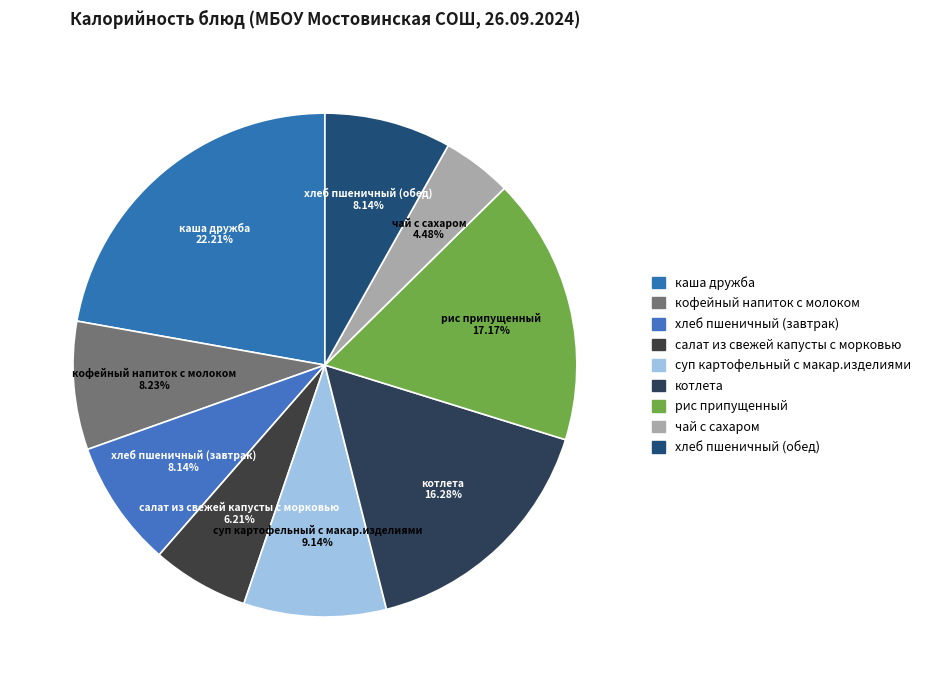

To the nearest percent, what portion does суп картофельный с макар.изделиями represent?

9%